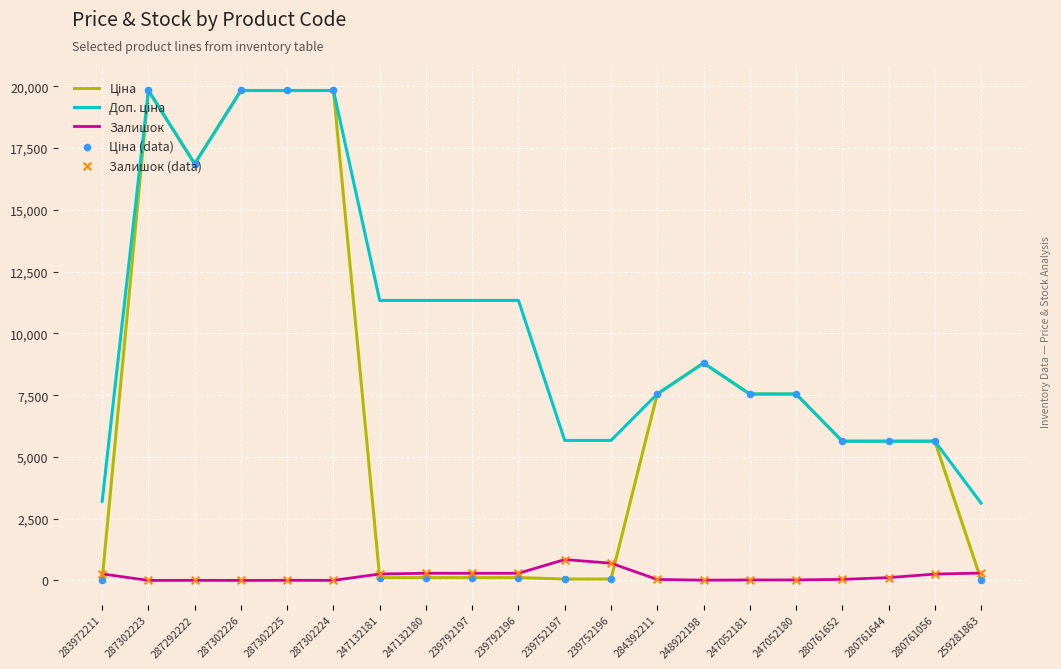

What is the greatest value displayed?

19831.1